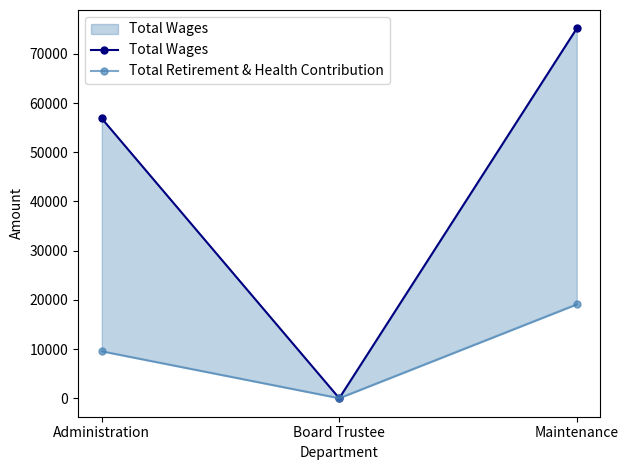

What is the spread (max minus min) of values at Maintenance?

56087